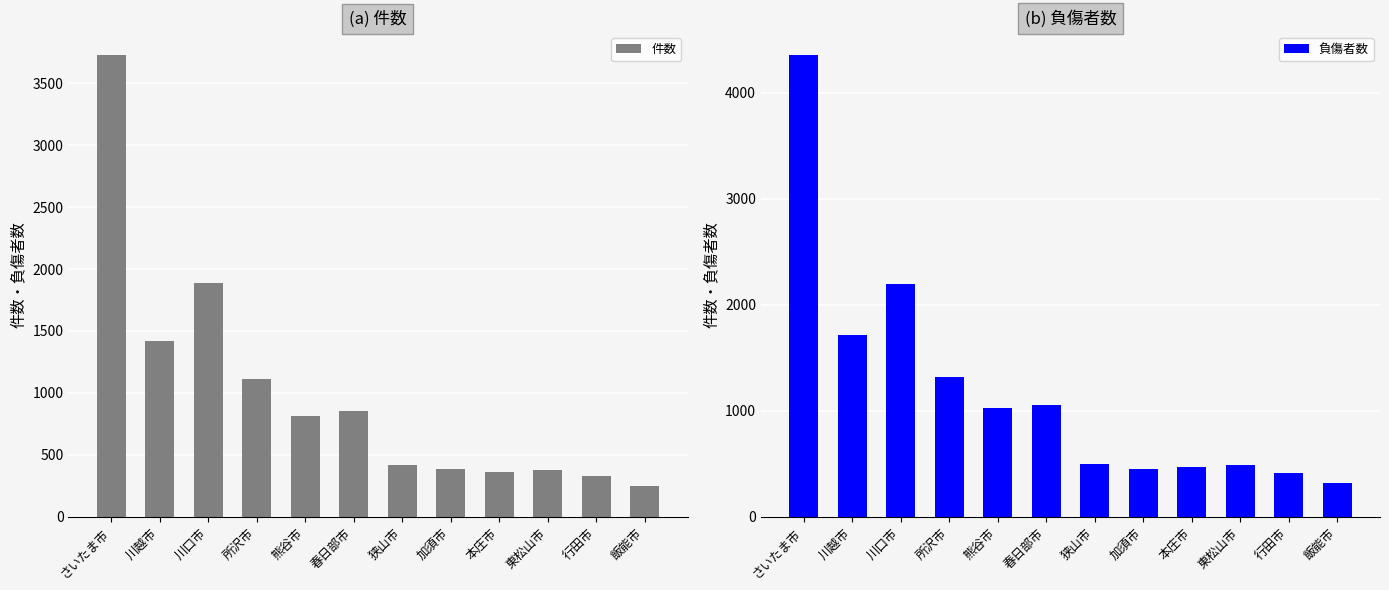

How many bars are there in total?

24